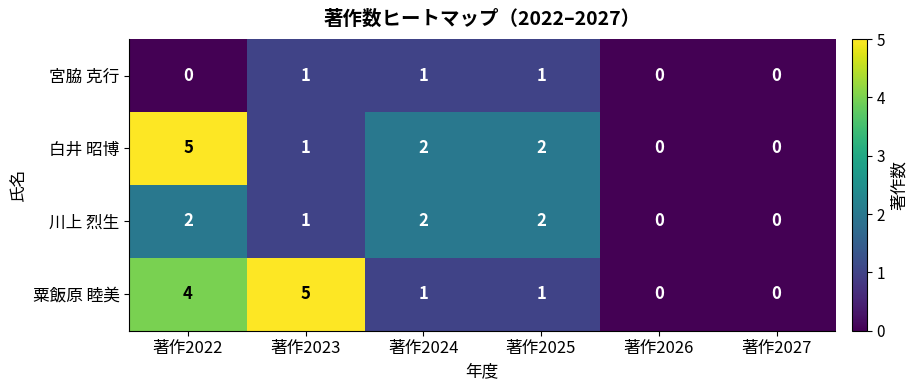

What is the difference between the 粟飯原 睦美 values at 著作2024 and 著作2023?

4